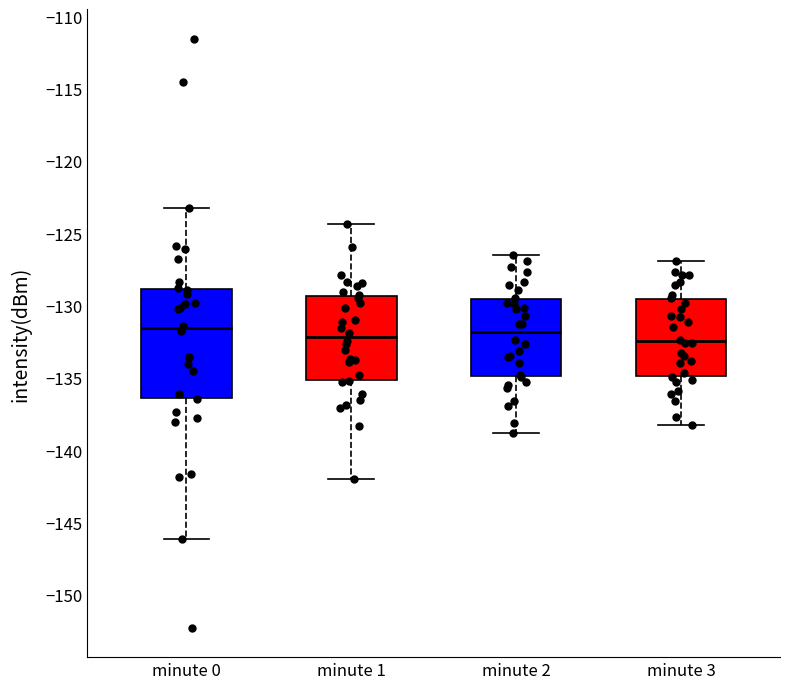

Which box is the tallest, from its lower edge to its upper edge?

minute 0